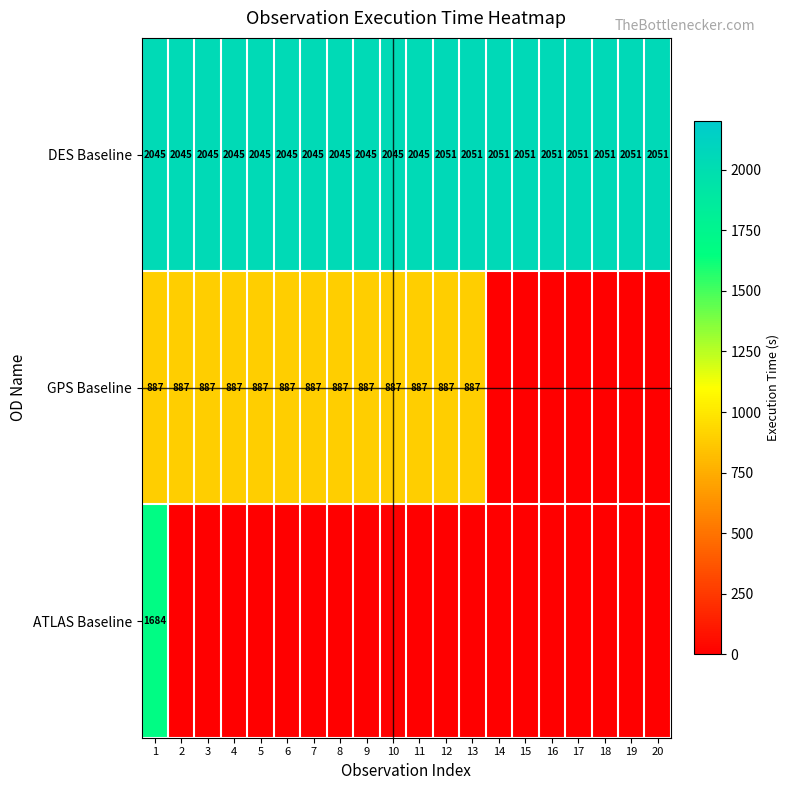

What is the sum of the DES Baseline values at 8 and 17?

4096